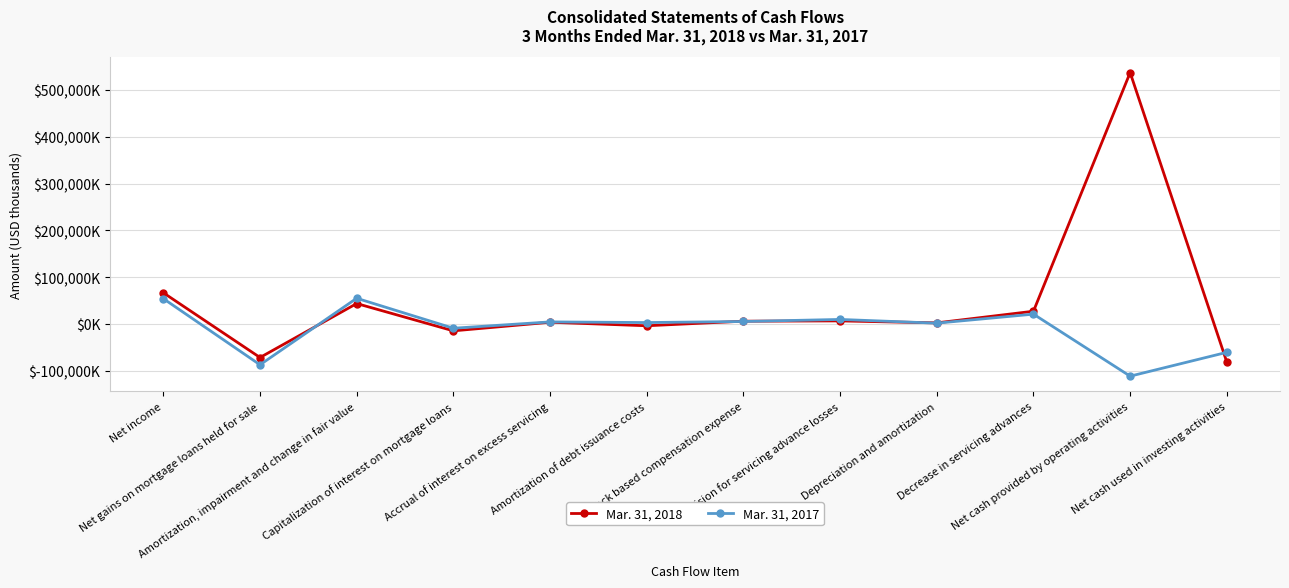

What is the label of the 9th point from the right?

Capitalization of interest on mortgage loans